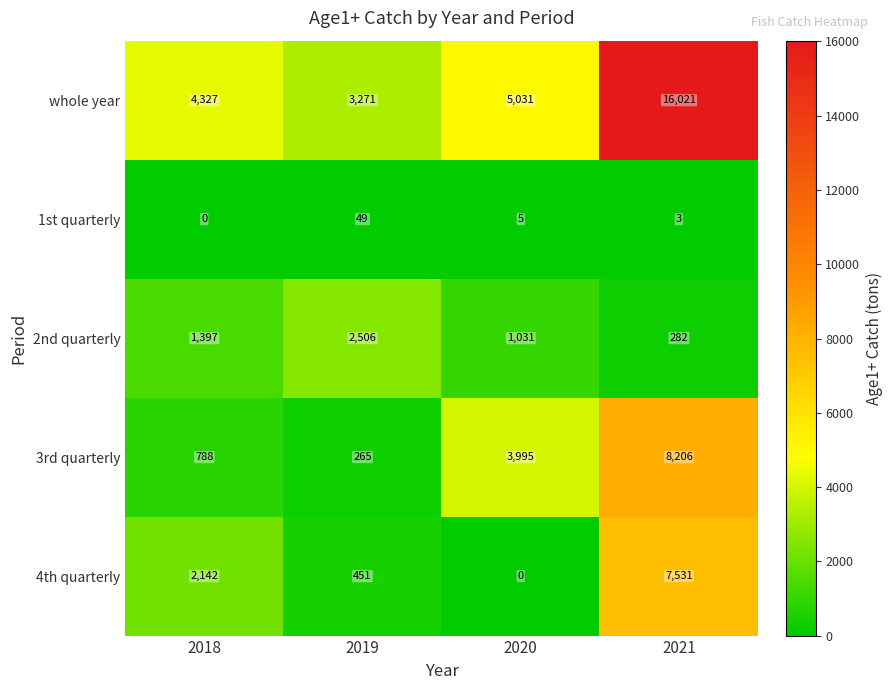

Which series changed the most between 2018 and 2020?

3rd quarterly